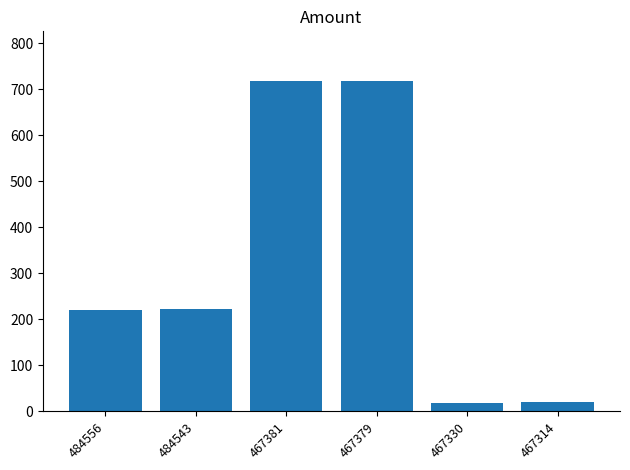

What is the minimum value shown in the chart?

19